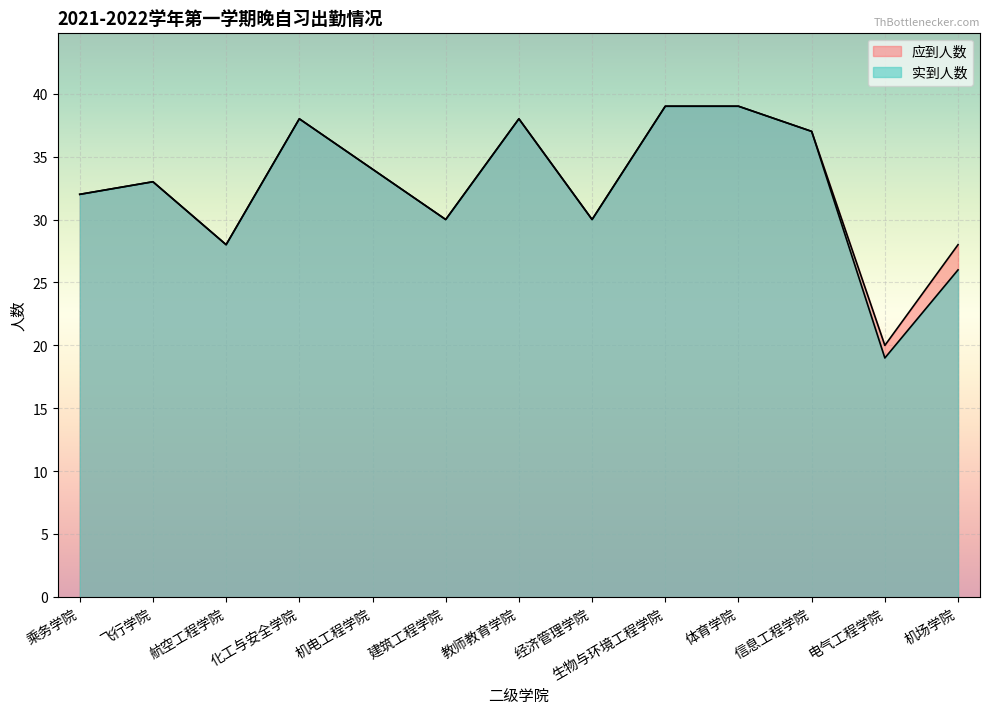

At which label does 实到人数 reach its minimum?

电气工程学院